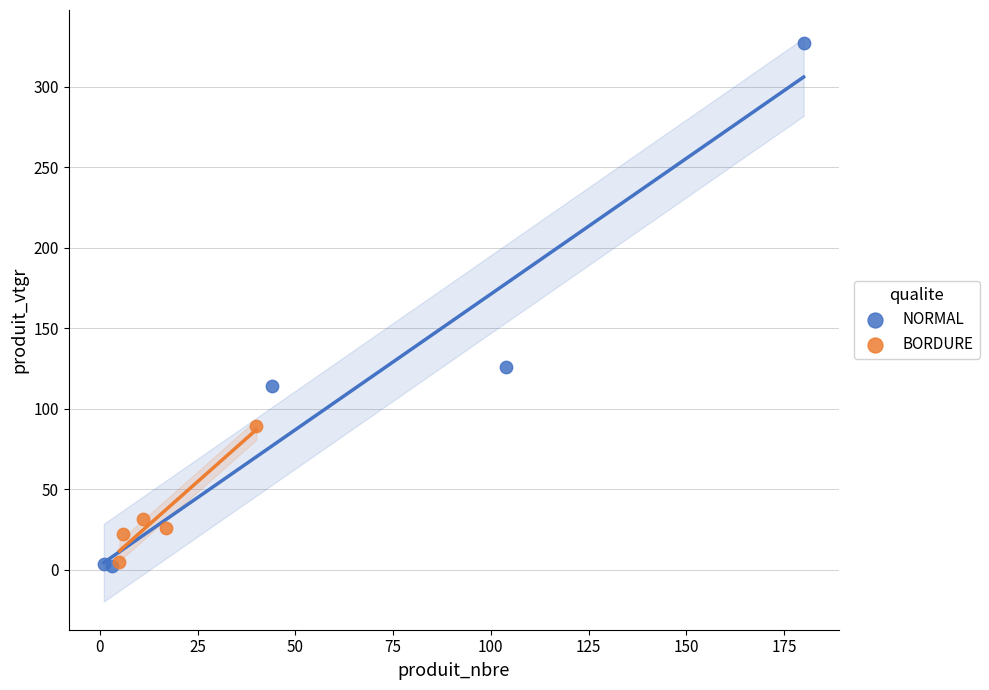

Which series has the largest Y range (max minus min)?

NORMAL